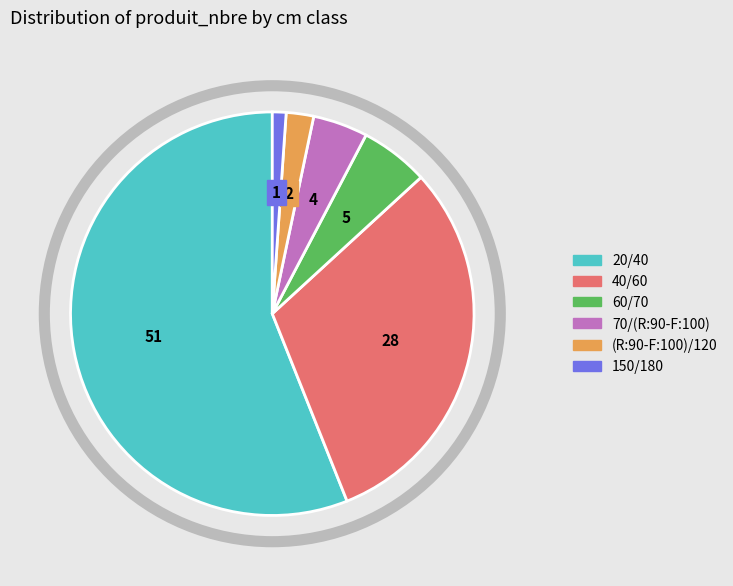

How many slices are in this pie chart?

6